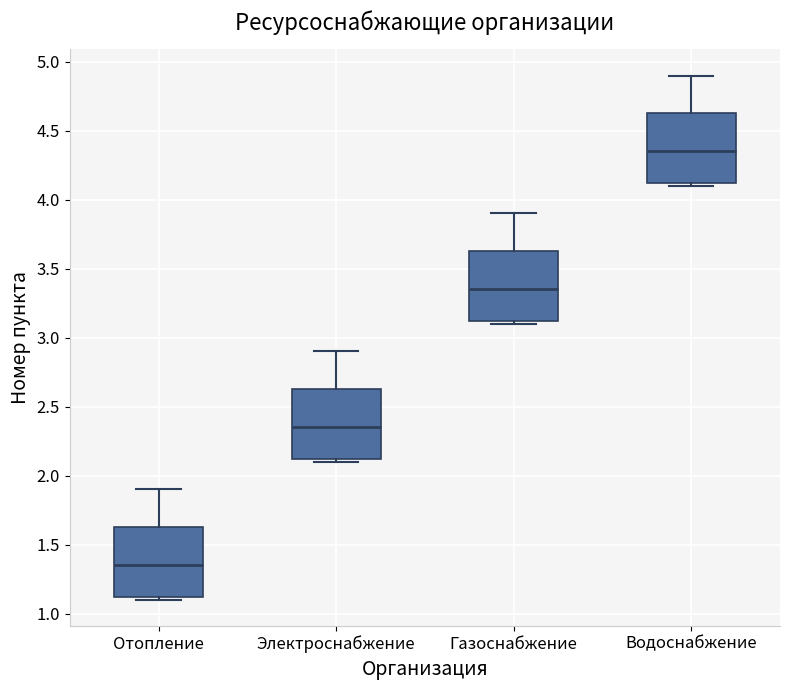

Where is the lower edge of the box for Отопление on the y-axis? The values are not printed on the chart, so give them approximately, as read against the axis.

1.10